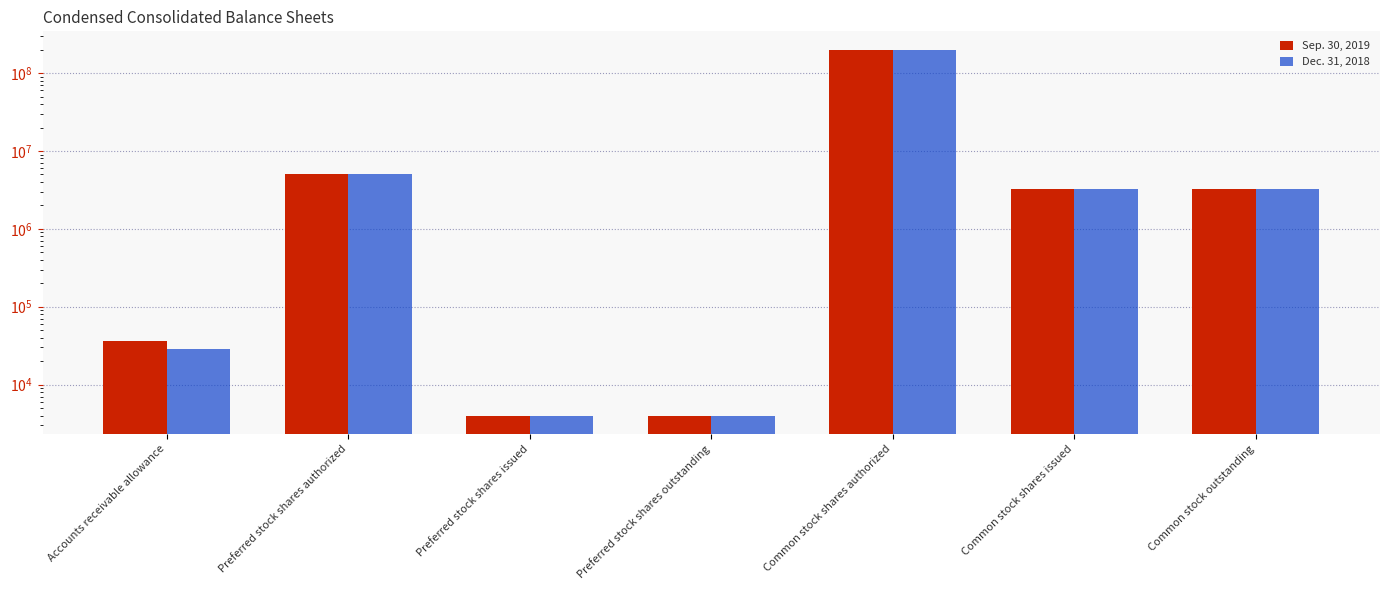

What is the label of the 1st bar from the right?

Common stock outstanding